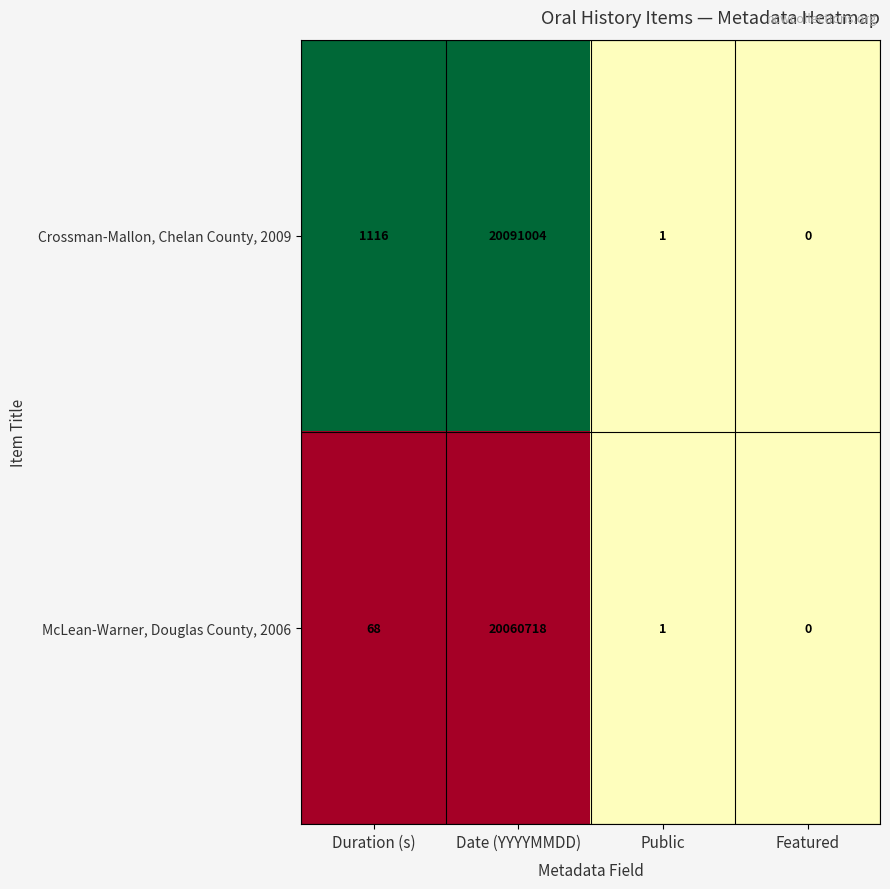

True or false: McLean-Warner, Douglas County, 2006 has a value of 1 at Public.

True